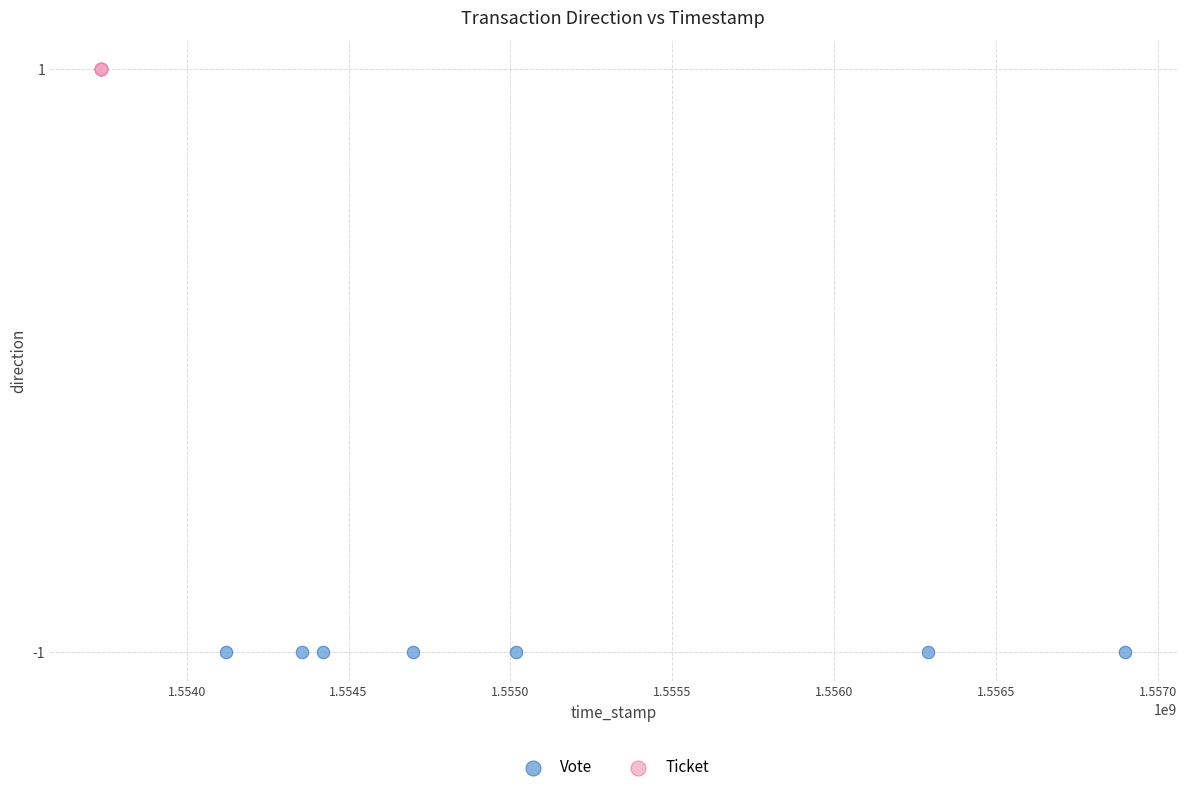

Which series contains the lowest Y value?

Vote